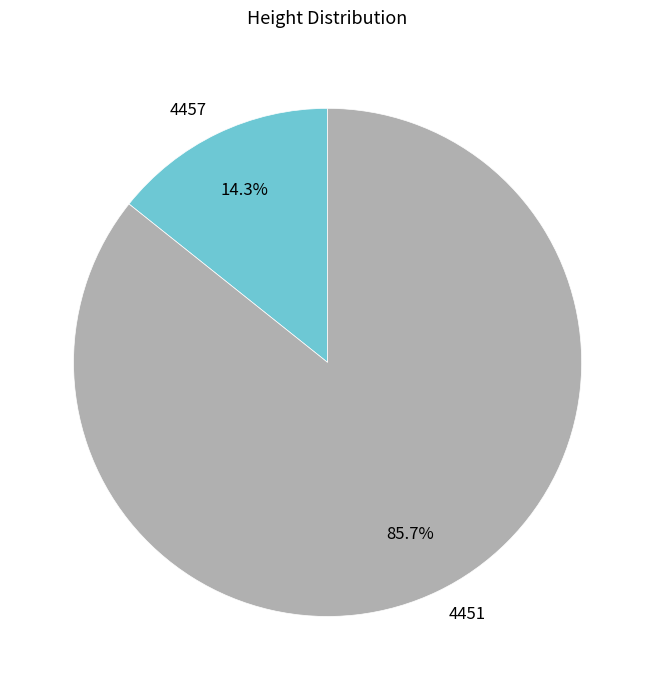

What is the smallest slice in the pie chart?

4457